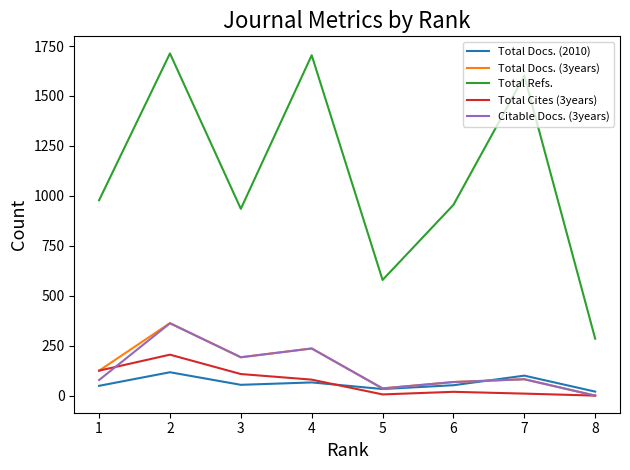

Count the number of categories in the chart.

8